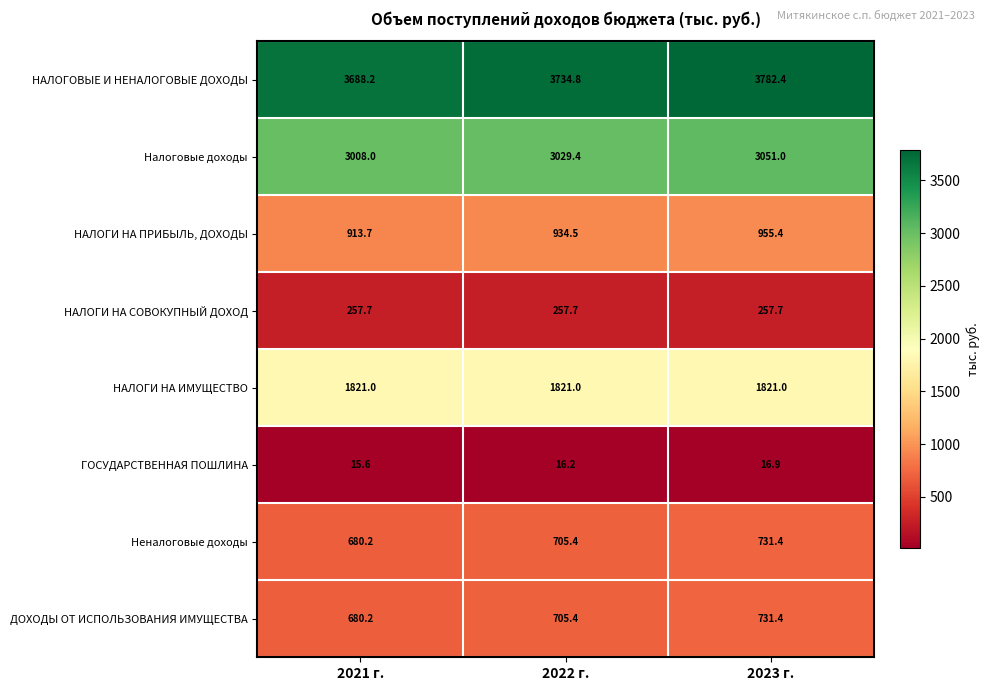

The НАЛОГИ НА СОВОКУПНЫЙ ДОХОД series shows 451.9 at 2021 г.. True or false?

False